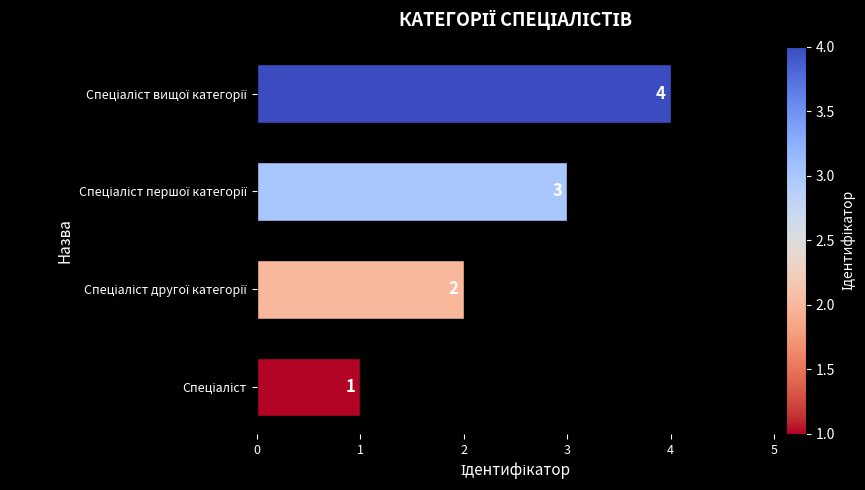

What is the maximum value shown in the chart?

4